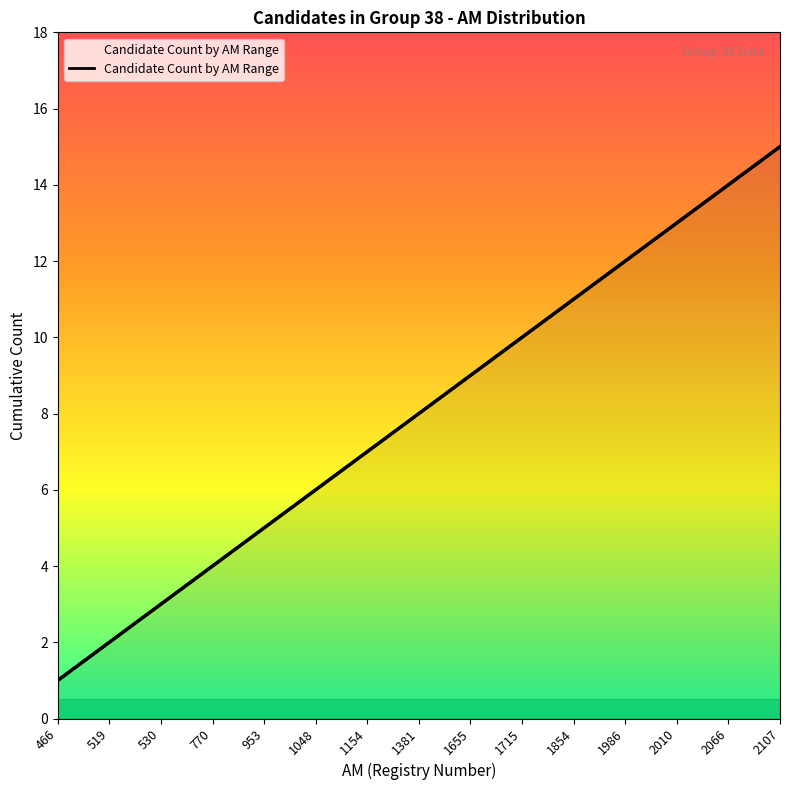

How many categories are shown in the chart?

15